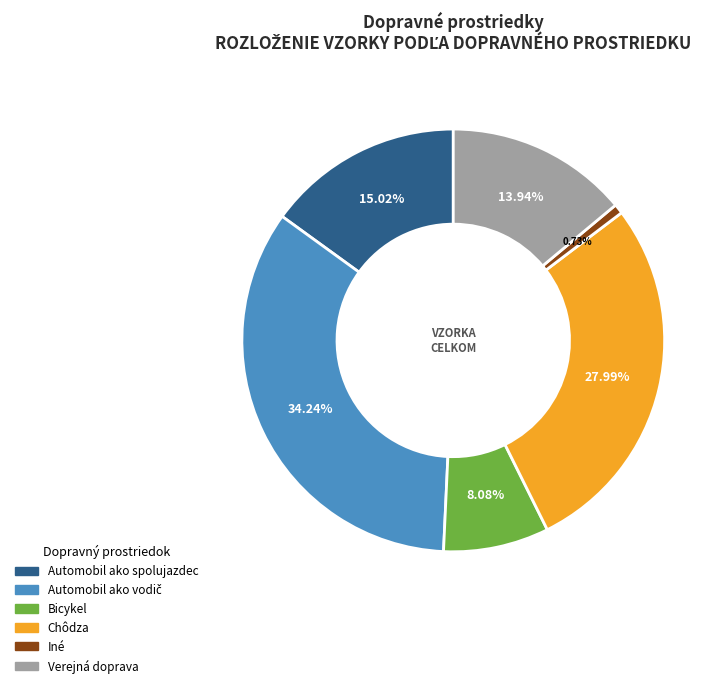

The Automobil ako spolujazdec slice represents 1% of the pie. True or false?

False